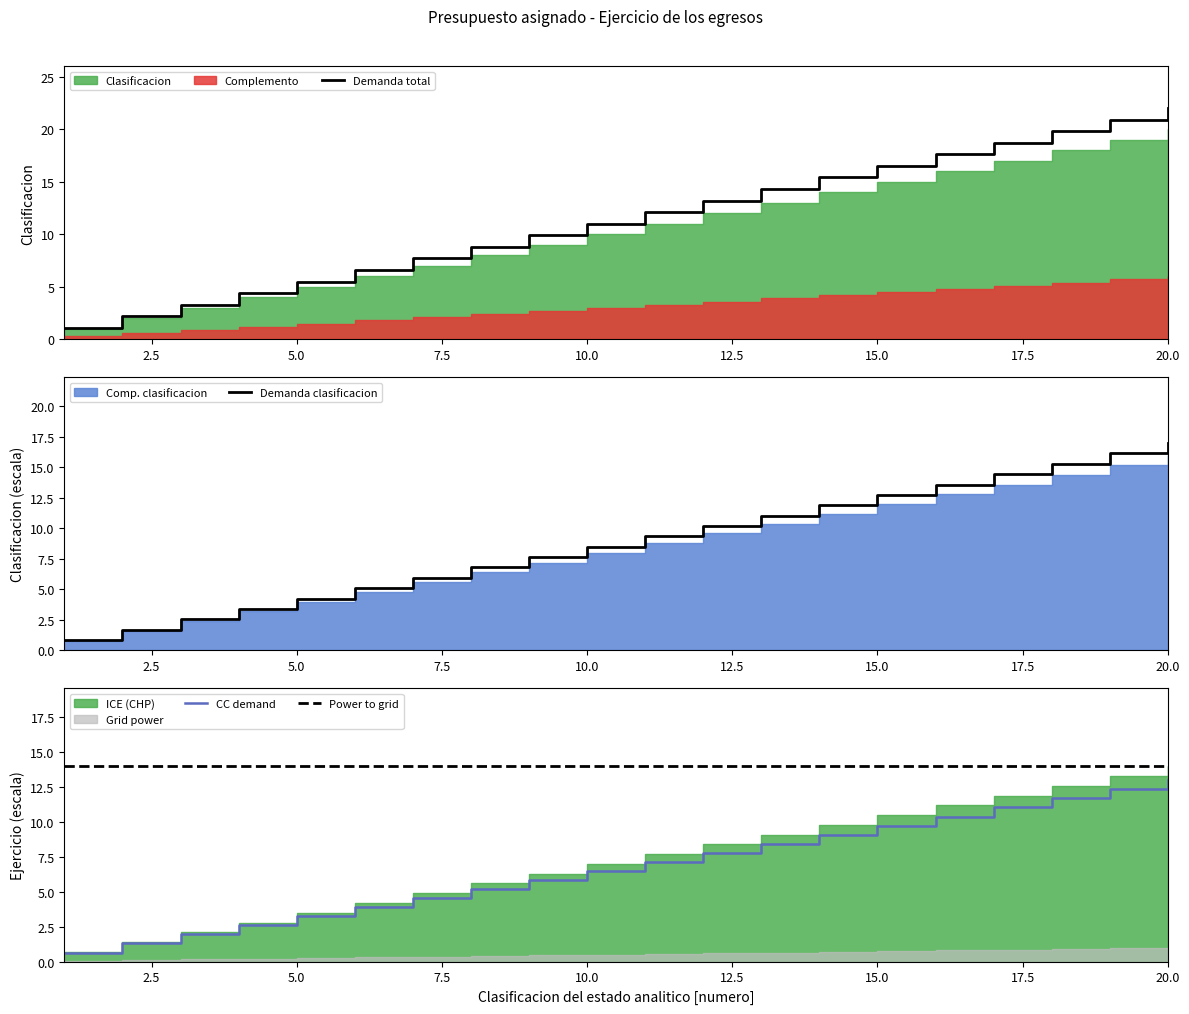

True or false: CC demand and Power to grid intersect in this chart.

False